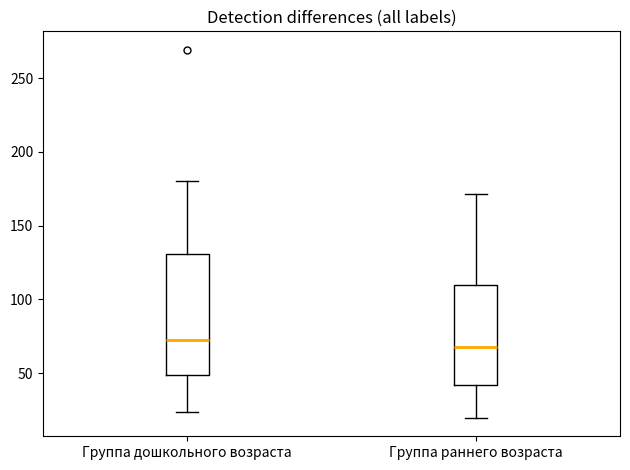

Reading left to right, read every box against the y-axis: the position of its median line, the range the box covers, and the ends of its whiskers. The values are not printed on the chart, so give them approximately, as read against the axis.

Группа дошкольного возраста: median 70, box 50 to 130, whiskers 25 to 180
Группа раннего возраста: median 70, box 40 to 110, whiskers 20 to 170